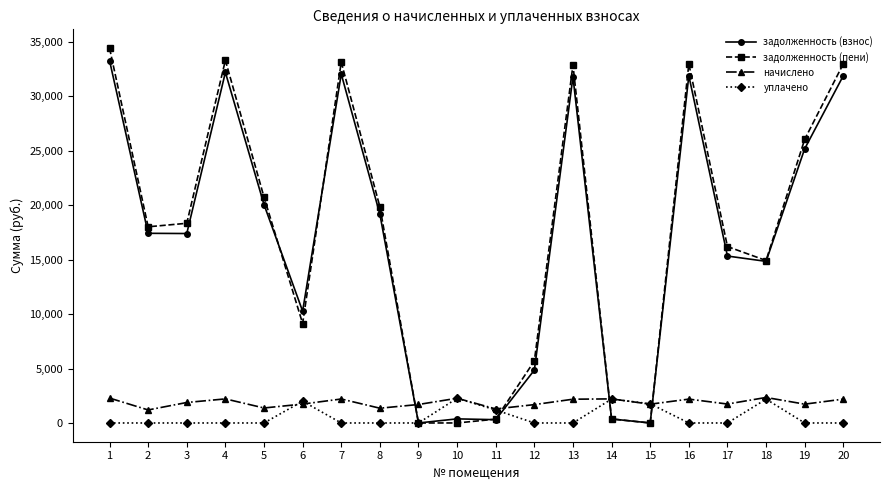

True or false: уплачено has more than 0 interior local peaks.

True